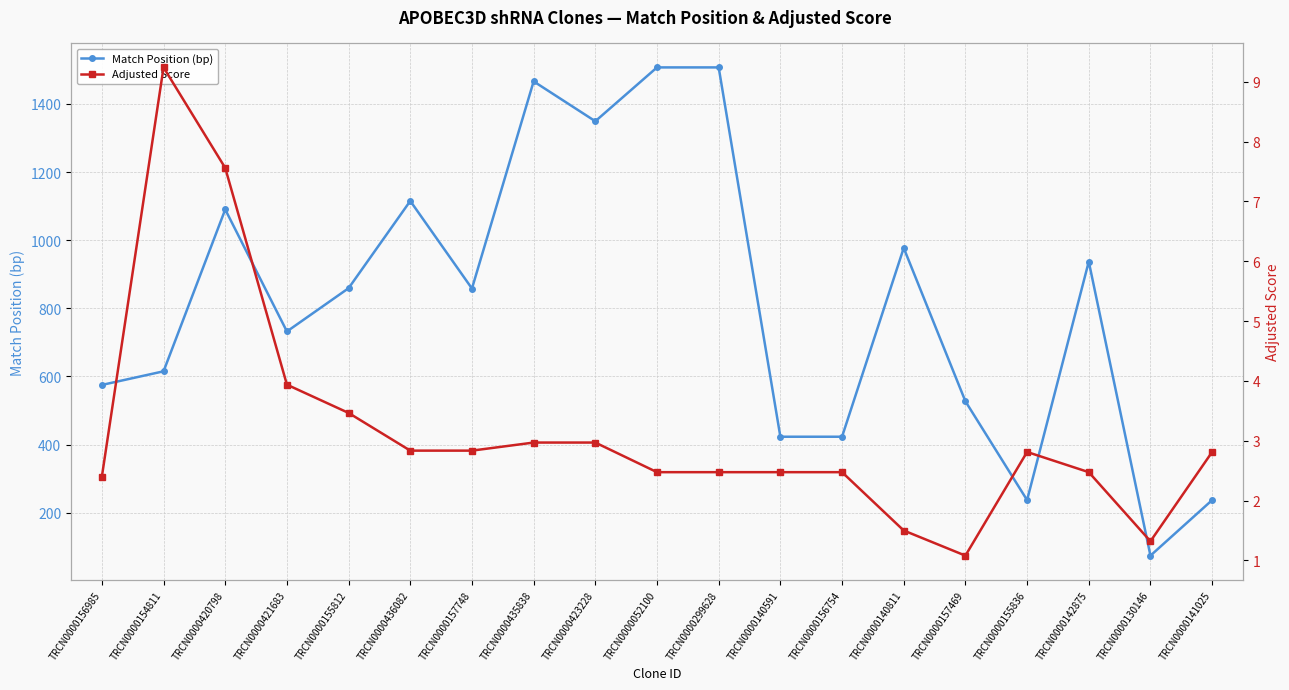

True or false: Match Position (bp) and Adjusted Score intersect in this chart.

False